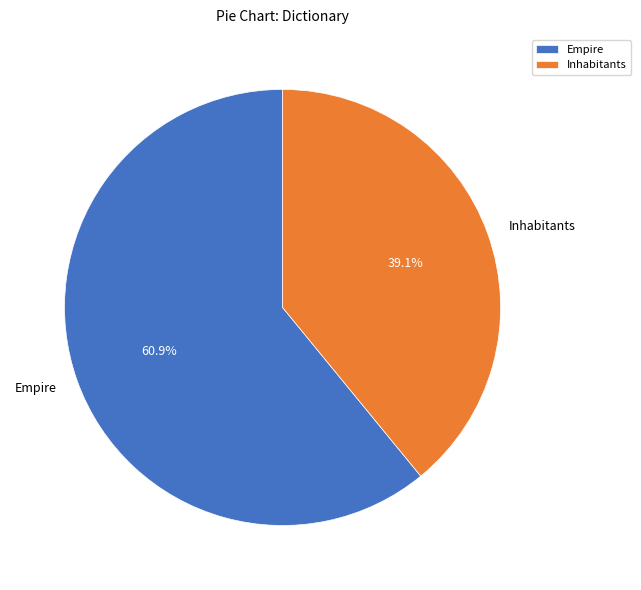

To the nearest percent, what portion does Inhabitants represent?

39%